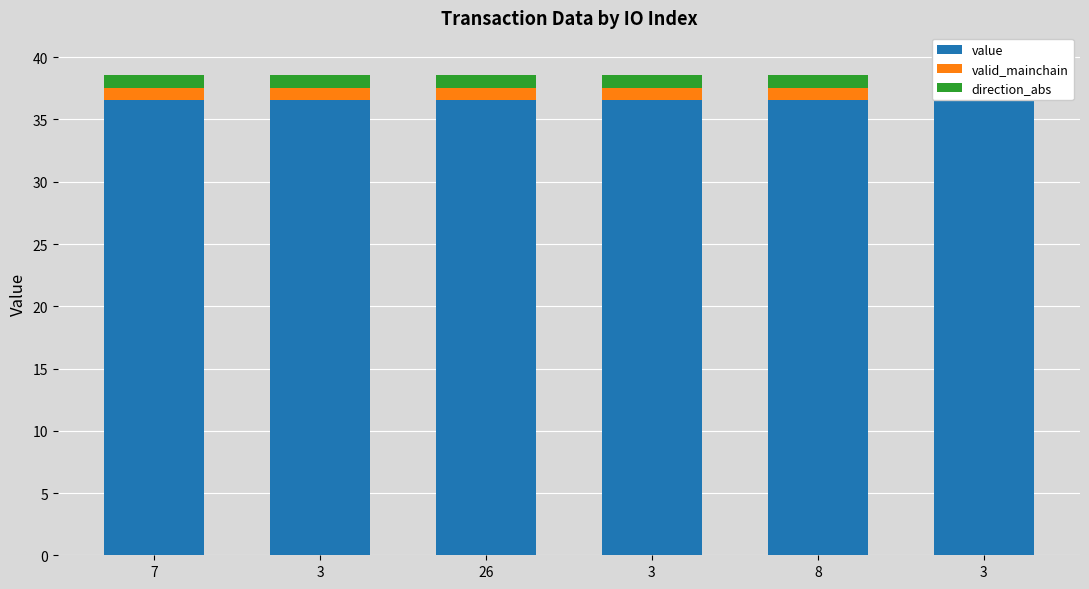

Is it true that direction_abs equals 1.3 at 3?

False